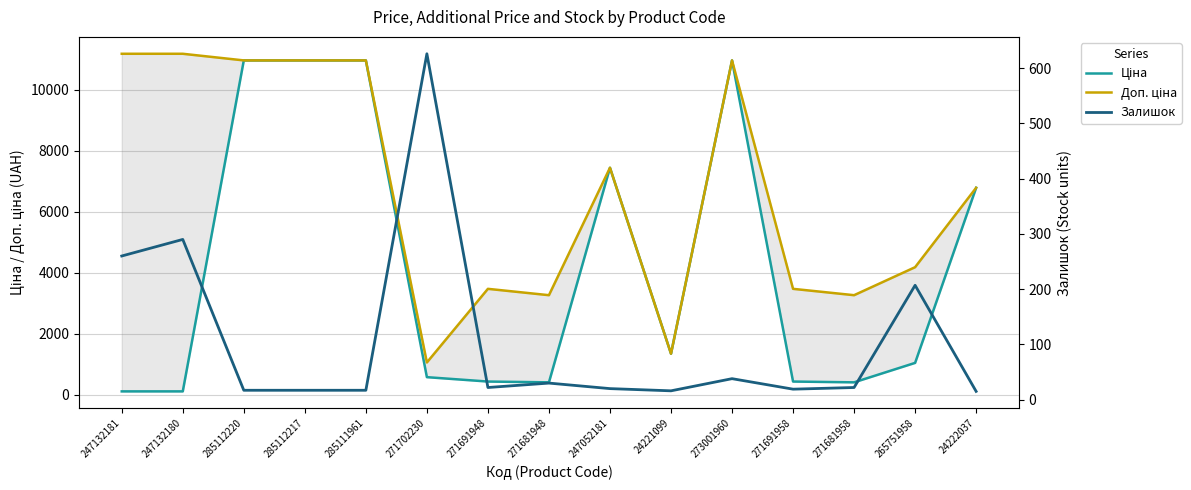

True or false: Доп. ціна and Ціна intersect in this chart.

False